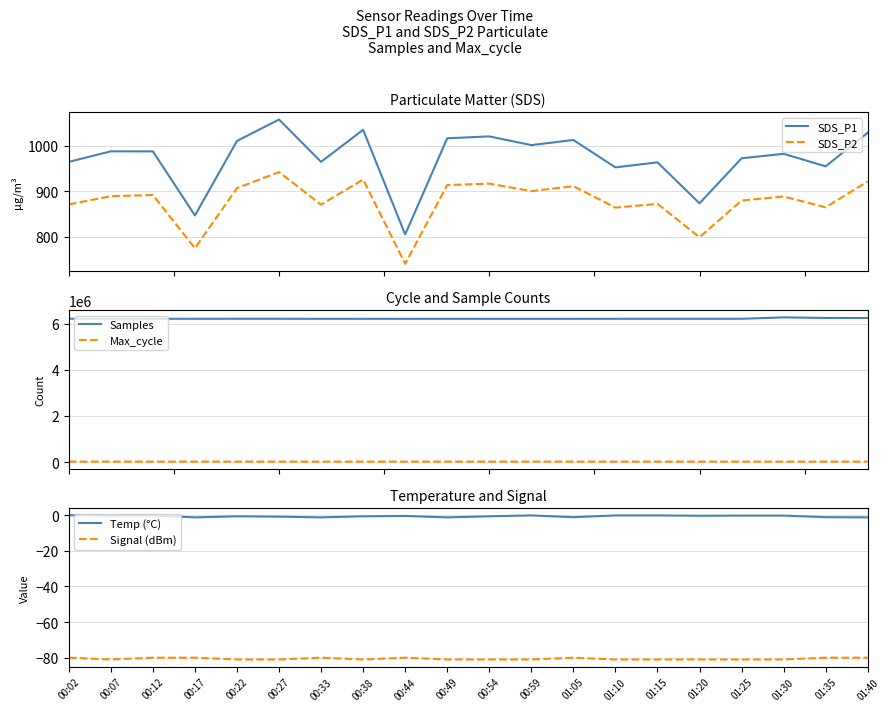

How many values in the SDS_P1 series exceed 987?

10